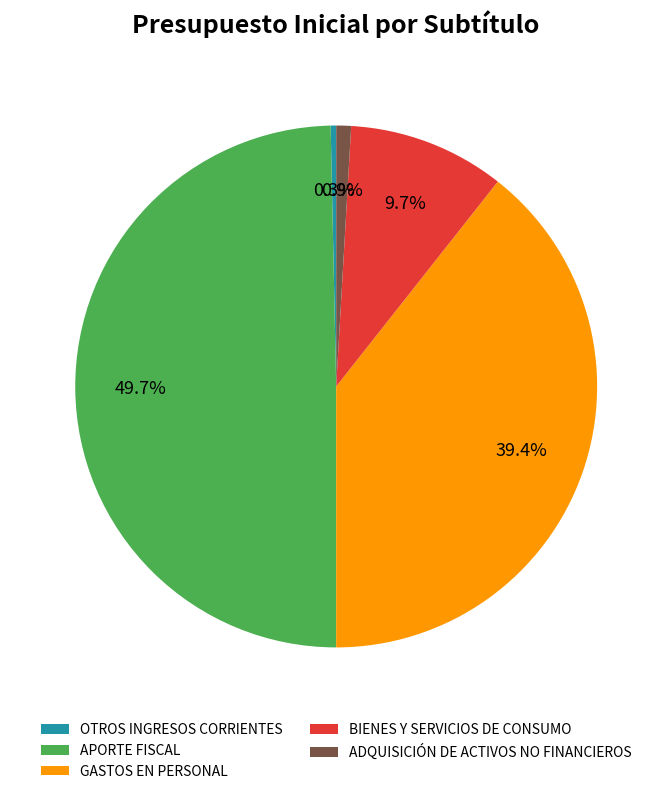

Rank the categories by value from lowest to highest.

OTROS INGRESOS CORRIENTES, ADQUISICIÓN DE ACTIVOS NO FINANCIEROS, BIENES Y SERVICIOS DE CONSUMO, GASTOS EN PERSONAL, APORTE FISCAL